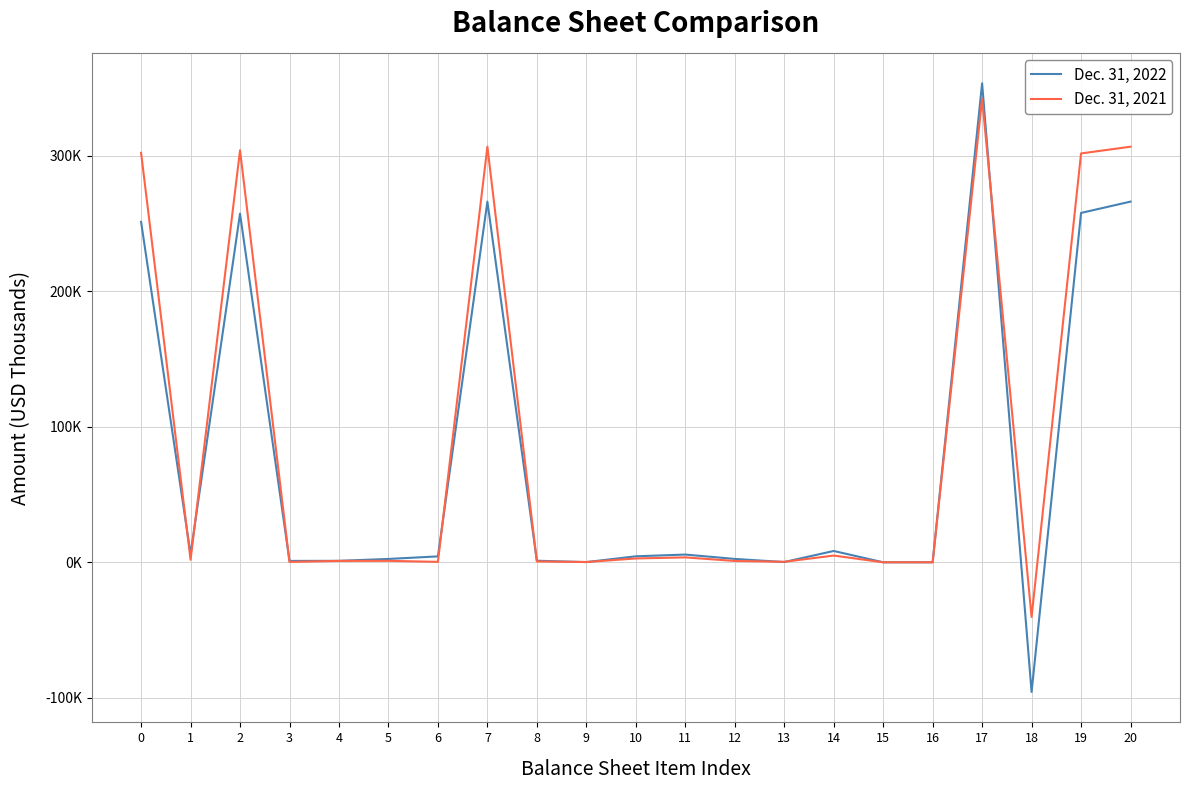

What are all the series names shown in the legend?

Dec. 31, 2022, Dec. 31, 2021